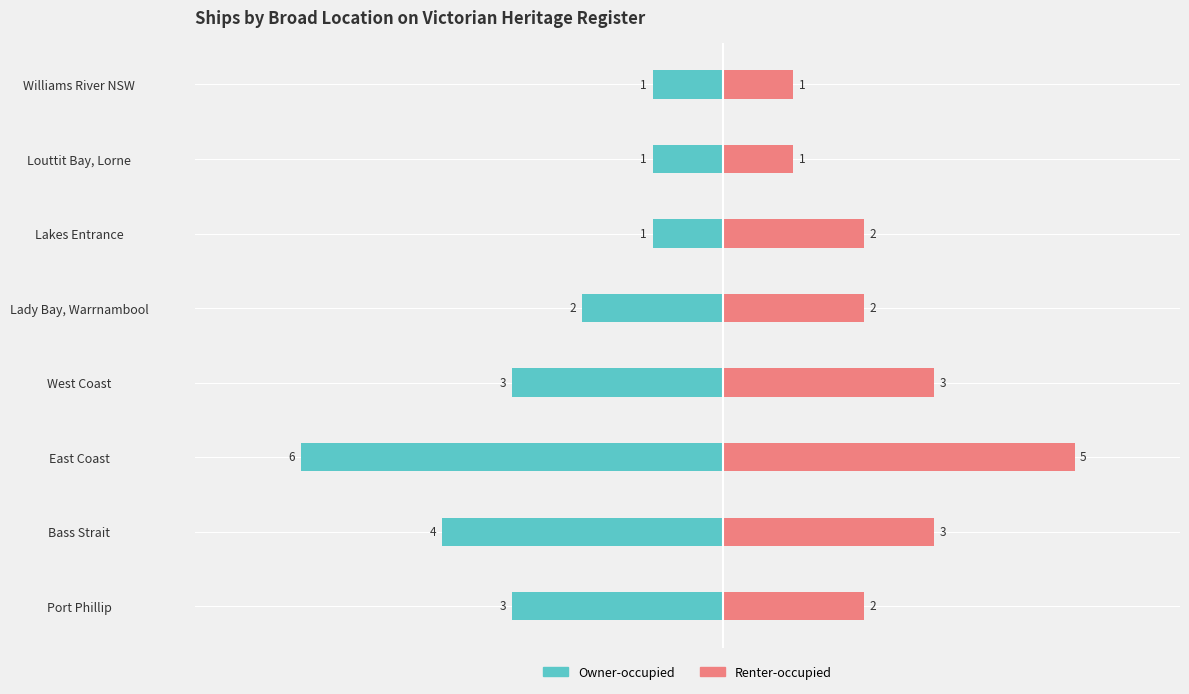

What position from the left is West Coast?

4